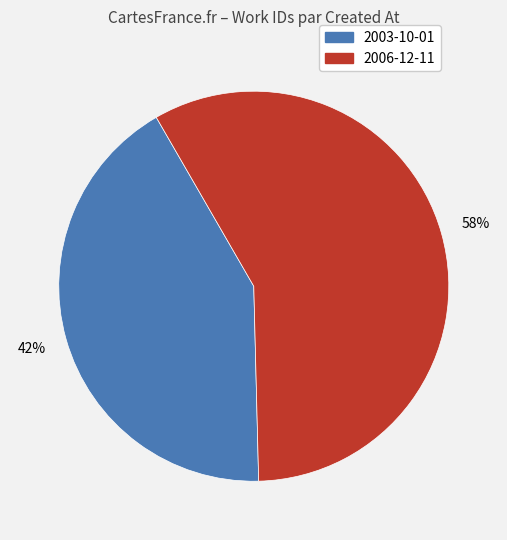

Is it true that 2006-12-11 is 43% of the pie?

False